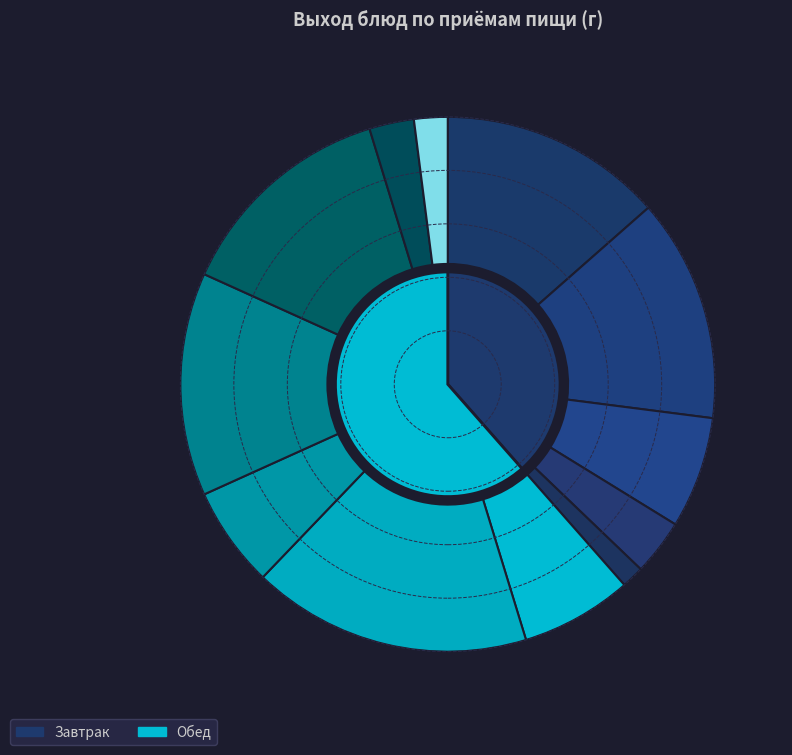

How much of the chart is everything except сыр тверд.сортов?

98.6%